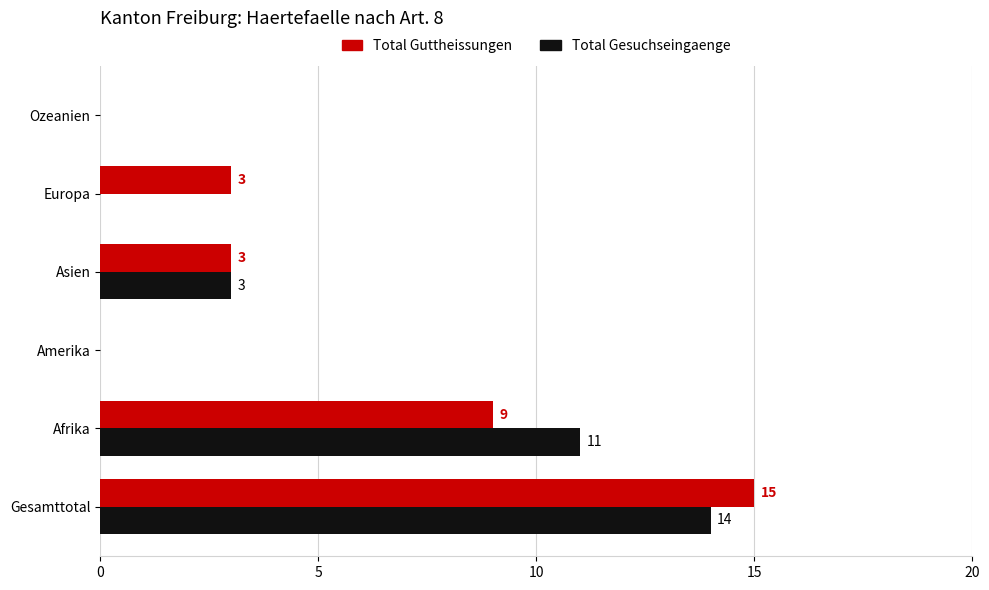

Is the value of Total Guttheissungen at Afrika greater than the value of Total Gesuchseingaenge at Amerika?

Yes